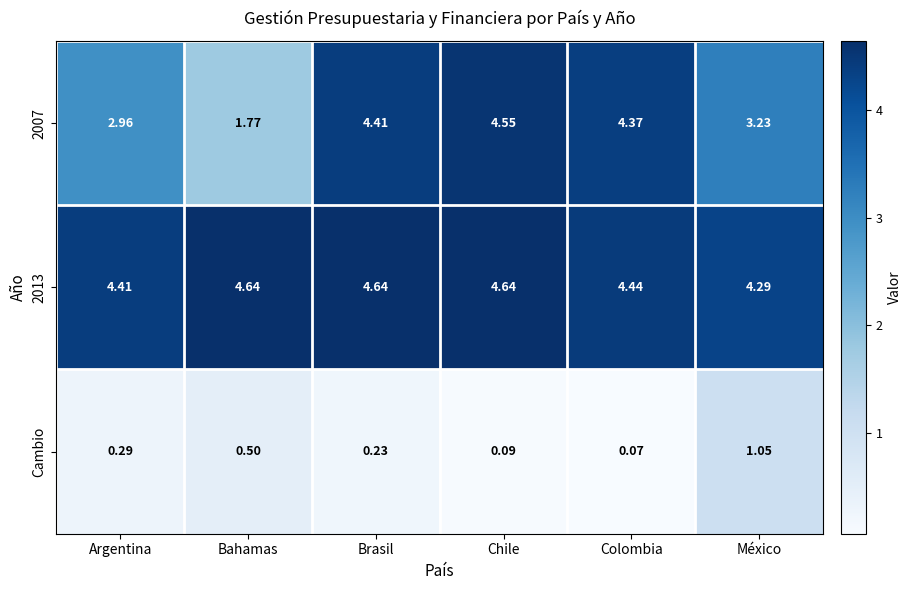

Which series has the largest total across all categories?

2013